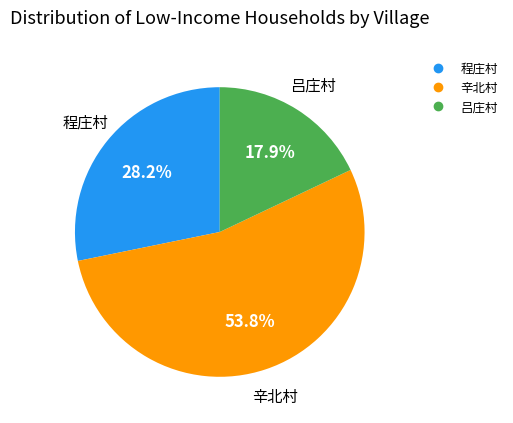

The 吕庄村 slice represents 18% of the pie. True or false?

True